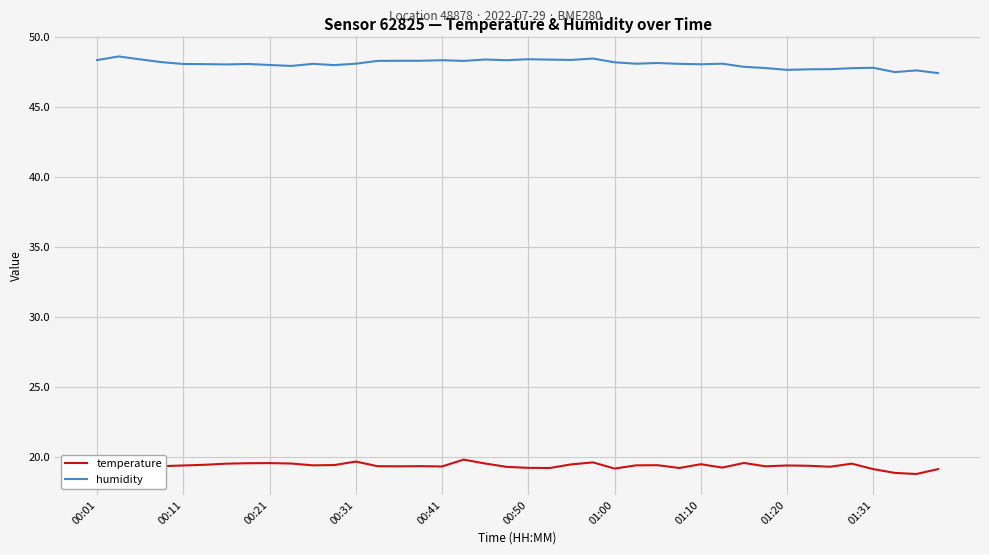

What is the greatest value displayed?

48.6